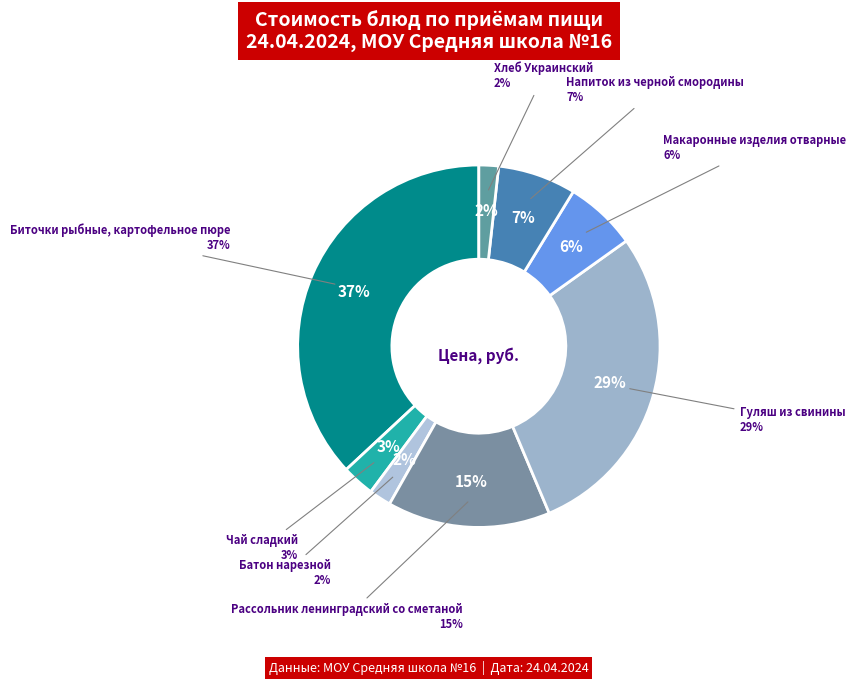

Do Макаронные изделия отварные and Батон нарезной together represent more than half of the pie?

No